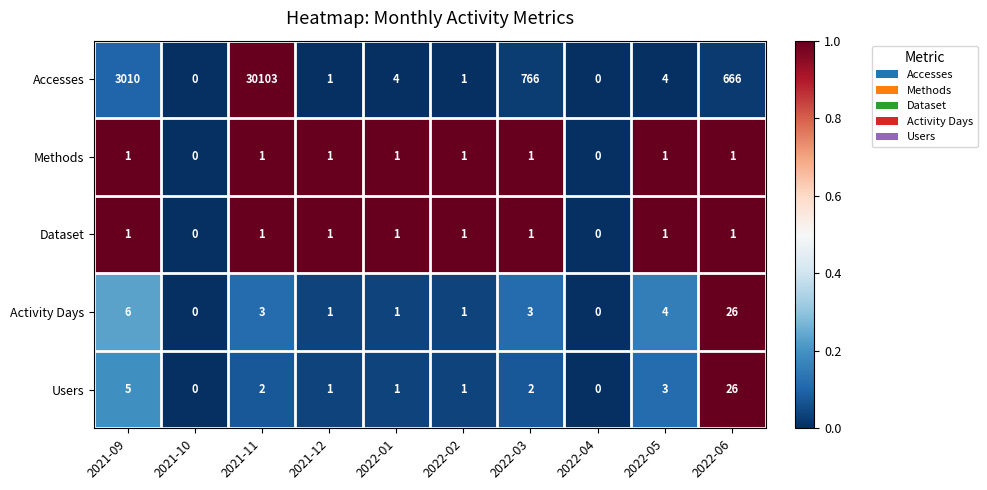

Which series has the widest spread of values?

Accesses